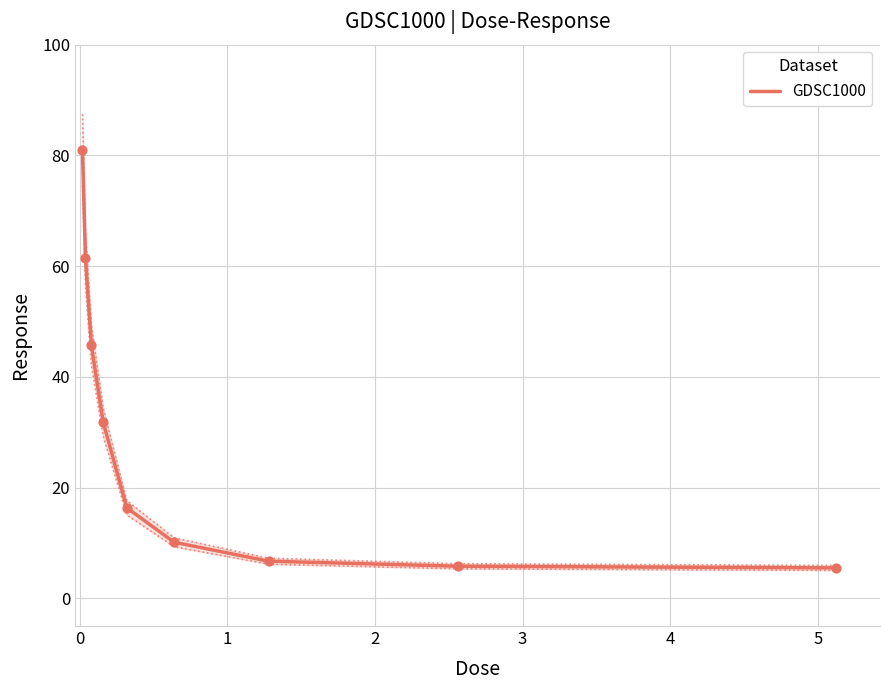

What is the maximum value for GDSC1000?

81.0